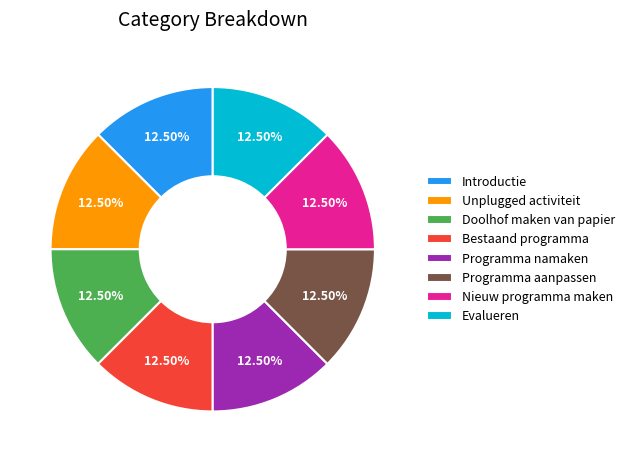

Is it true that Introductie is 26% of the pie?

False